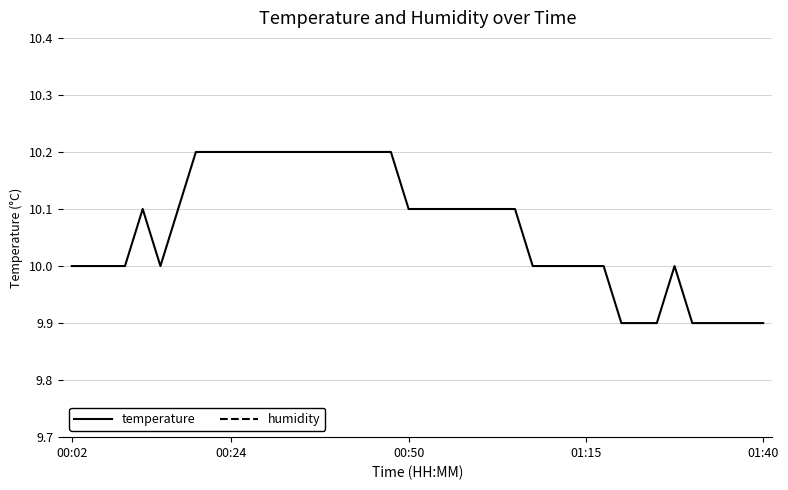

Is it true that temperature equals 10.2 at 00:24?

True